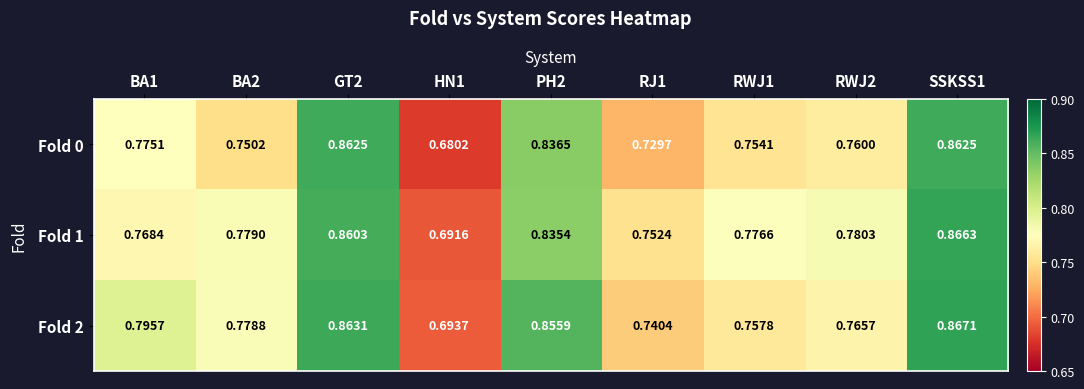

At which category is the sum across all series the highest?

SSKSS1